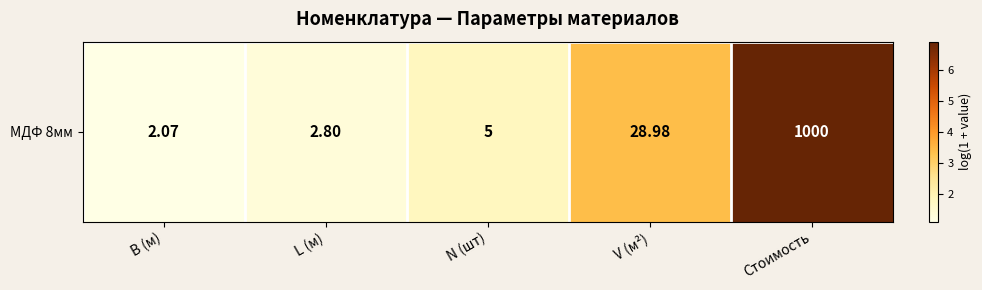

Between V (м²) and L (м), which is larger?

V (м²)